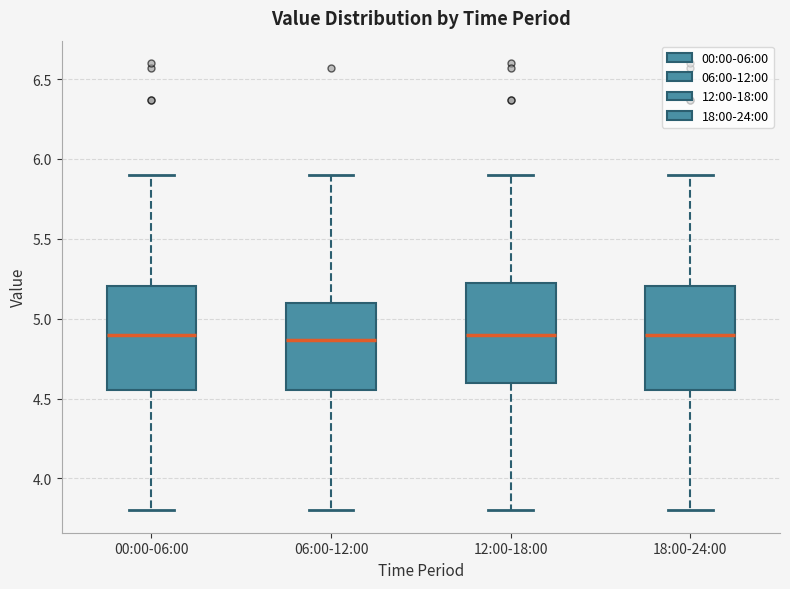

Where does the upper whisker of the box for 12:00-18:00 end on the y-axis? The values are not printed on the chart, so give them approximately, as read against the axis.

5.90